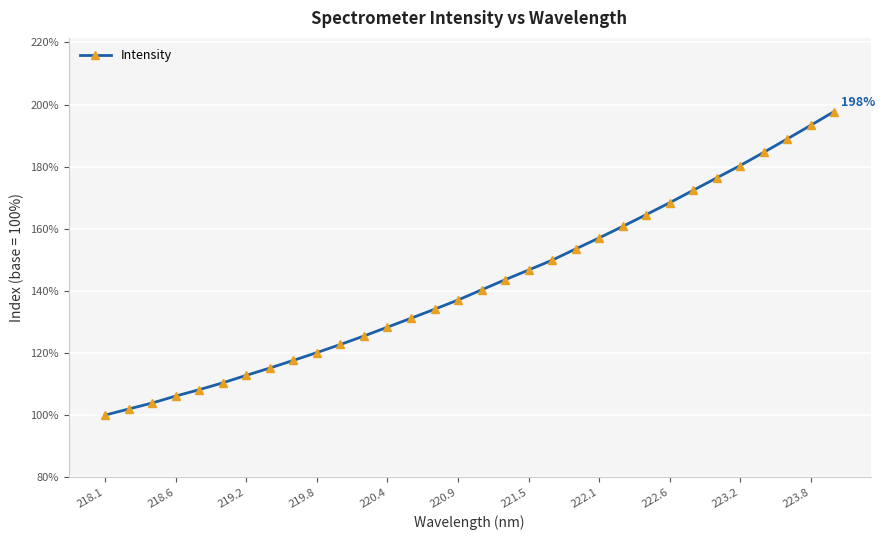

What is the value of the 16th point from the left?

137.1